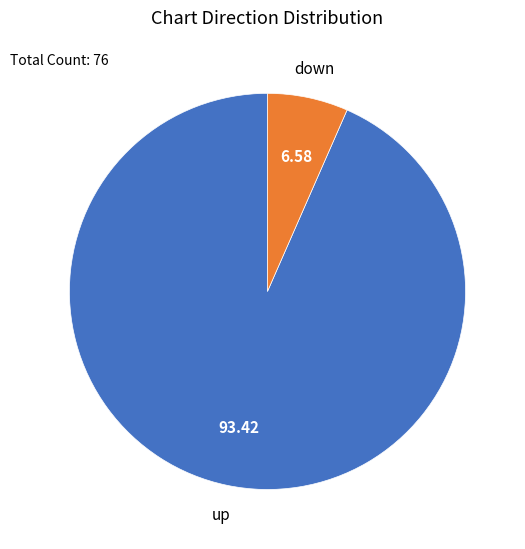

Which category accounts for the majority?

up